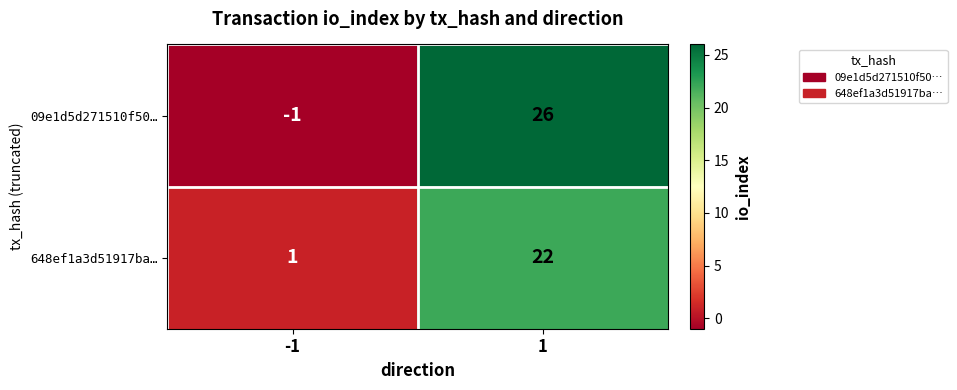

What is the difference between the maximum and minimum values in the 648ef1a3d51917ba… series?

21